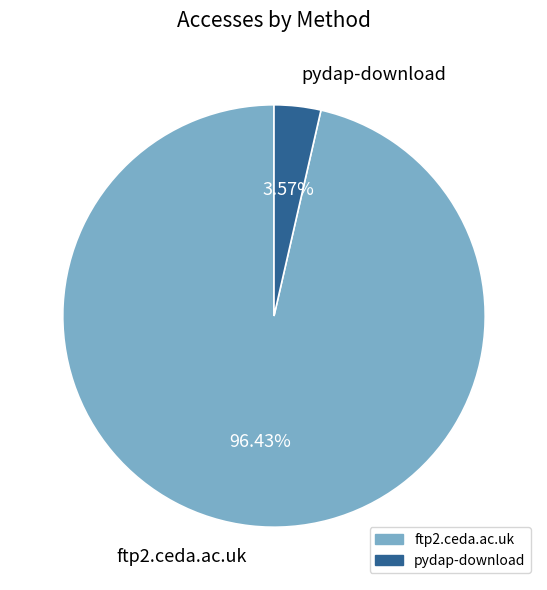

To the nearest percent, what is the difference between the largest and smallest slice percentages?

93%